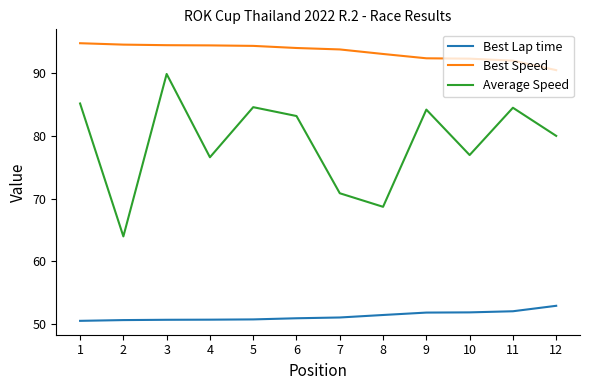

Which series has the widest spread of values?

Average Speed